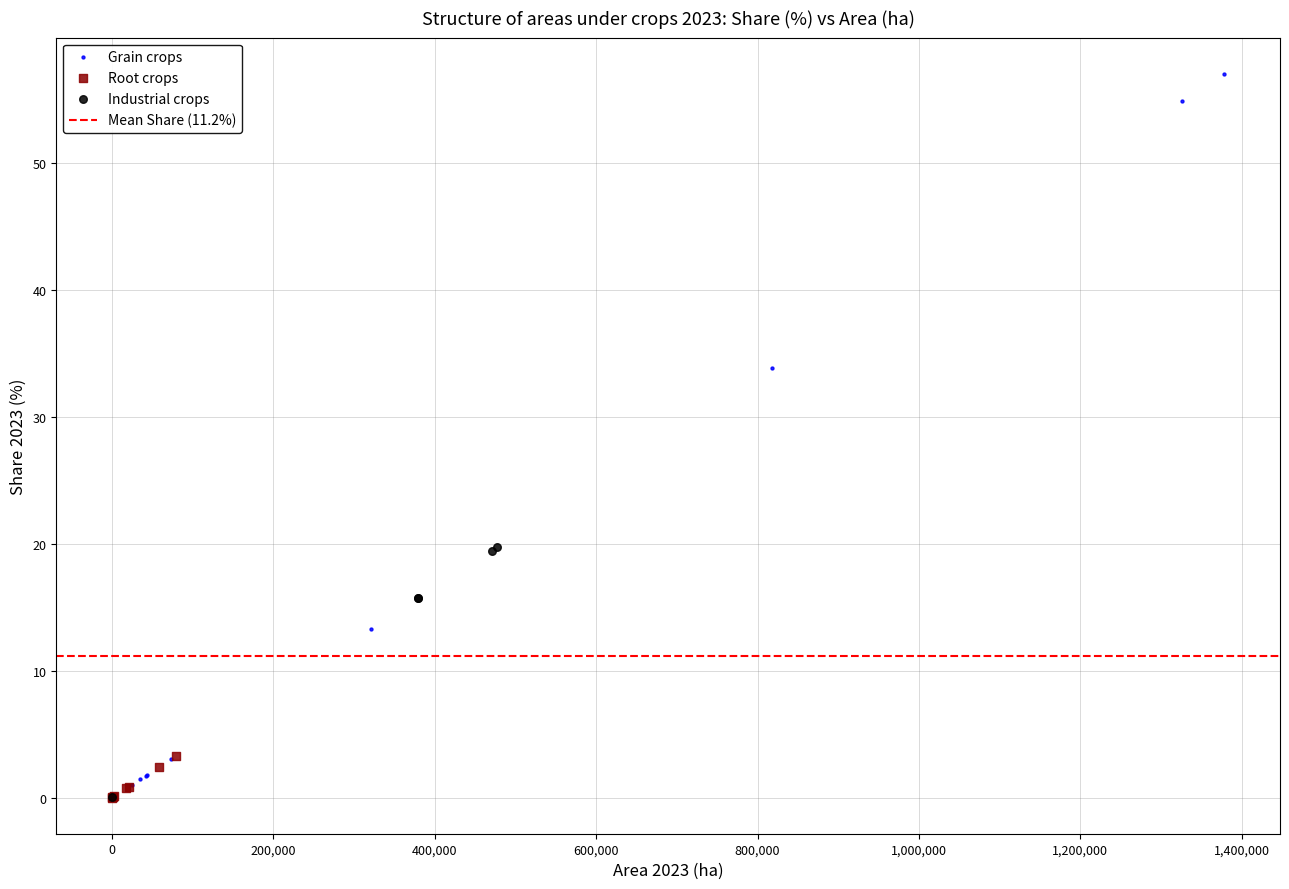

Which series has the widest spread of Y values?

Grain crops